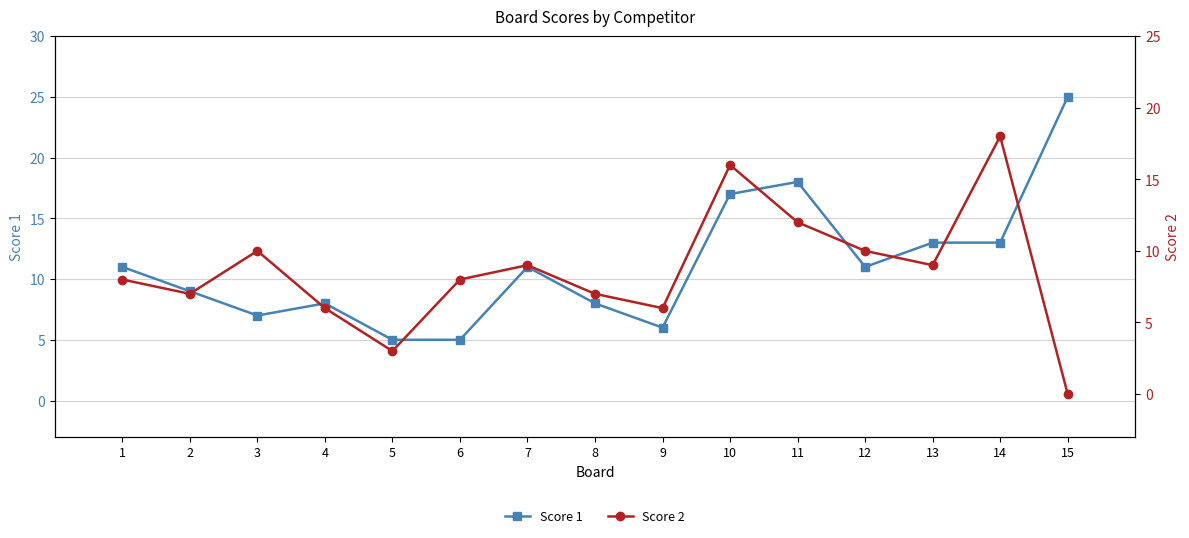

True or false: Score 1 and Score 2 intersect in this chart.

True